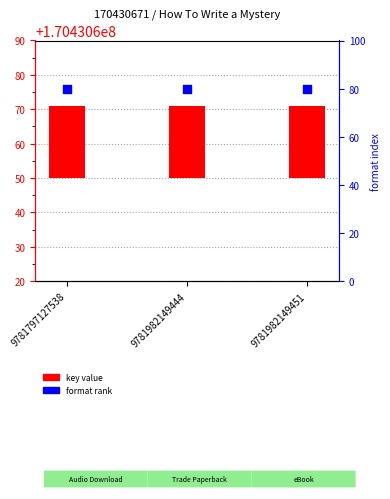

Which series contains the highest Y value?

format rank